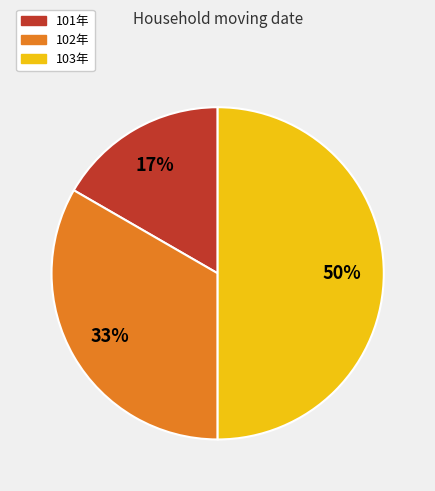

Which category has the biggest portion of the pie?

103年